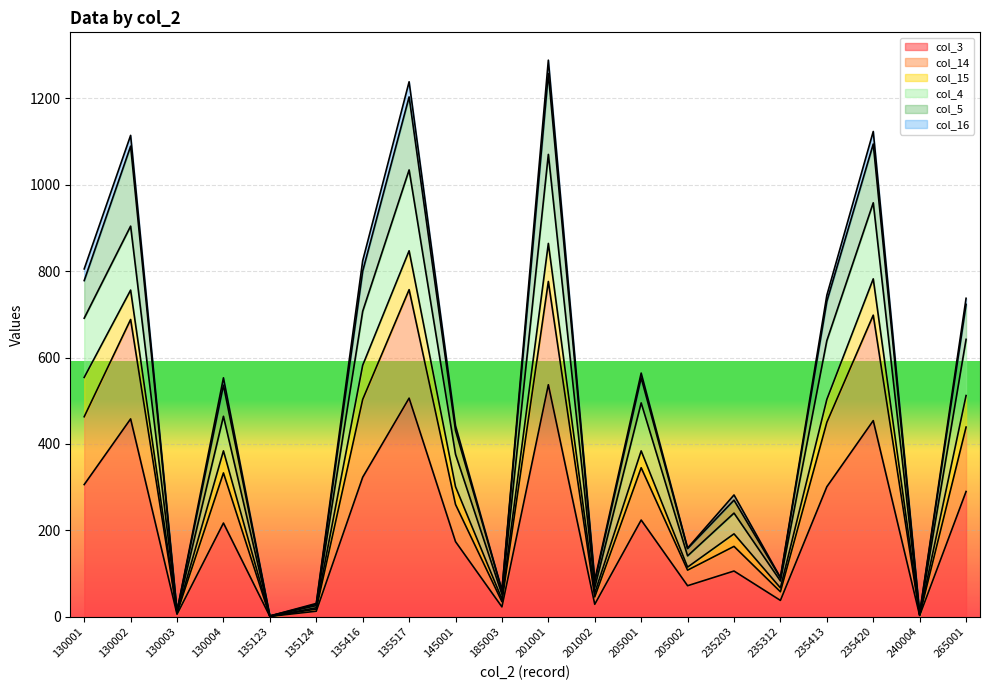

How many data points in col_3 are less than 217?

10